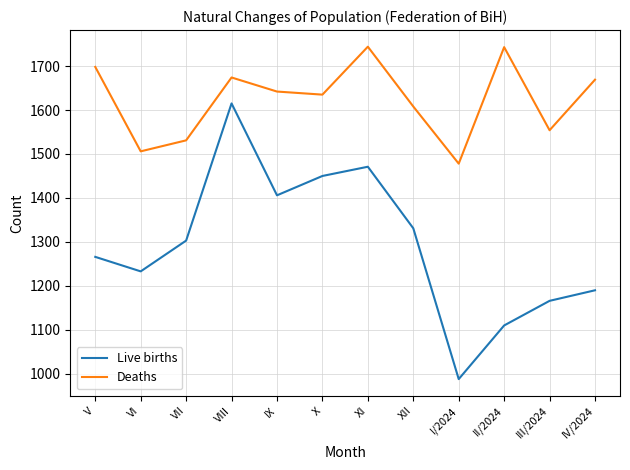

What are all the series names shown in the legend?

Live births, Deaths